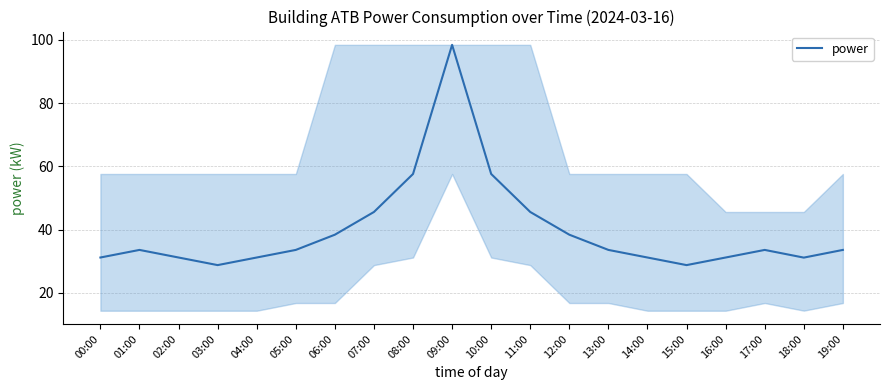

What is the minimum value shown in the chart?

28.8